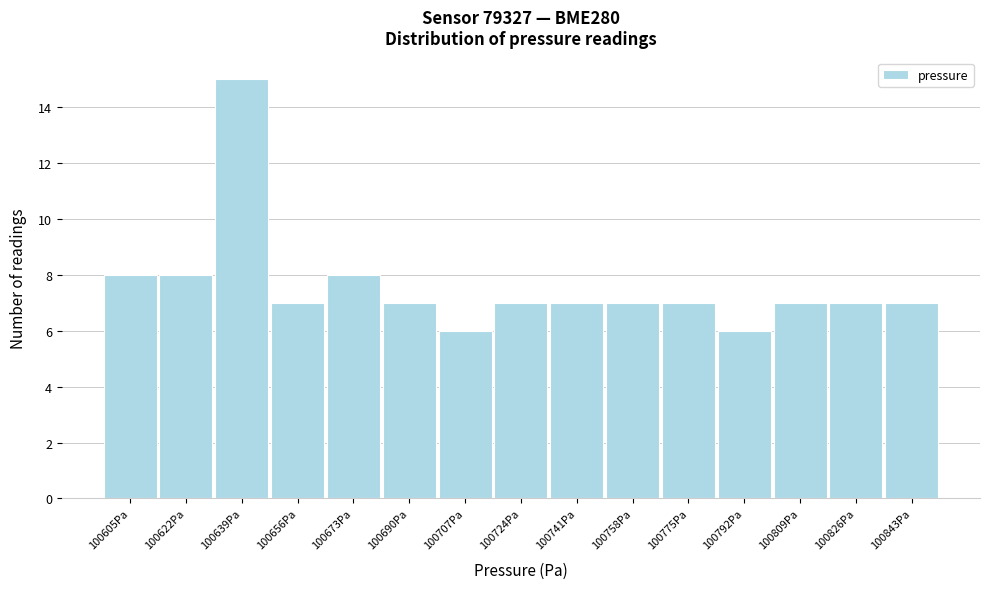

Reading right to left, extract all data points from this chart.

7	7	7	6	7	7	7	7	6	7	8	7	15	8	8